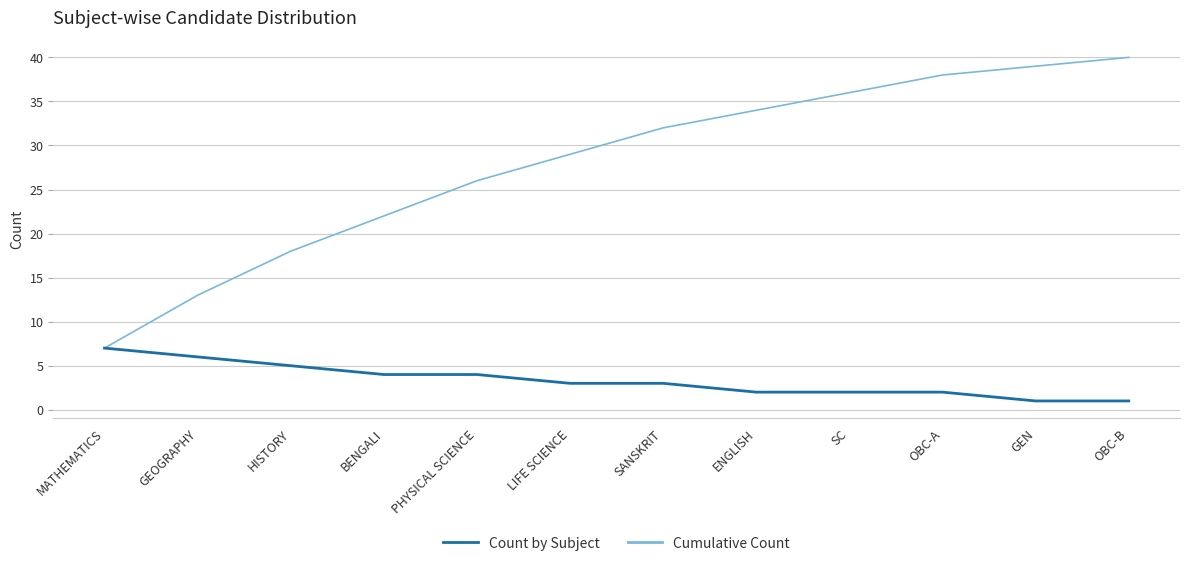

Rank the series by their maximum value, from highest to lowest.

Cumulative Count, Count by Subject